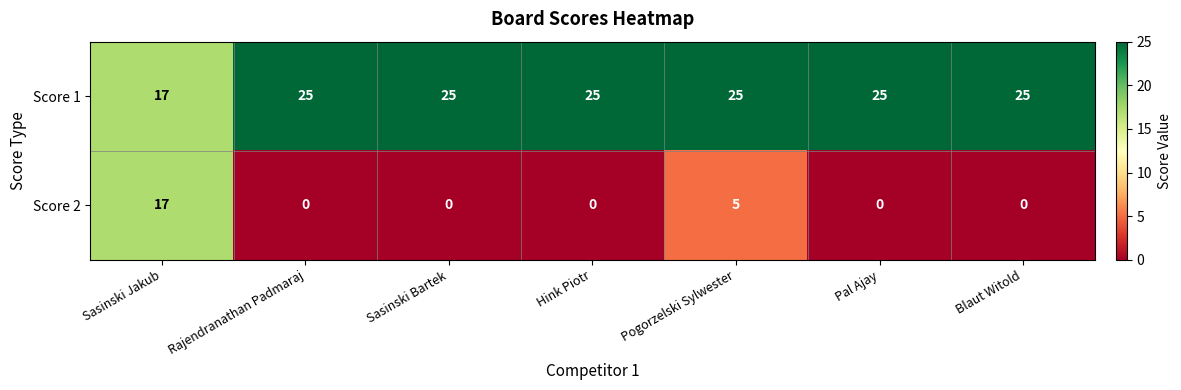

What is the maximum value for Score 2?

17